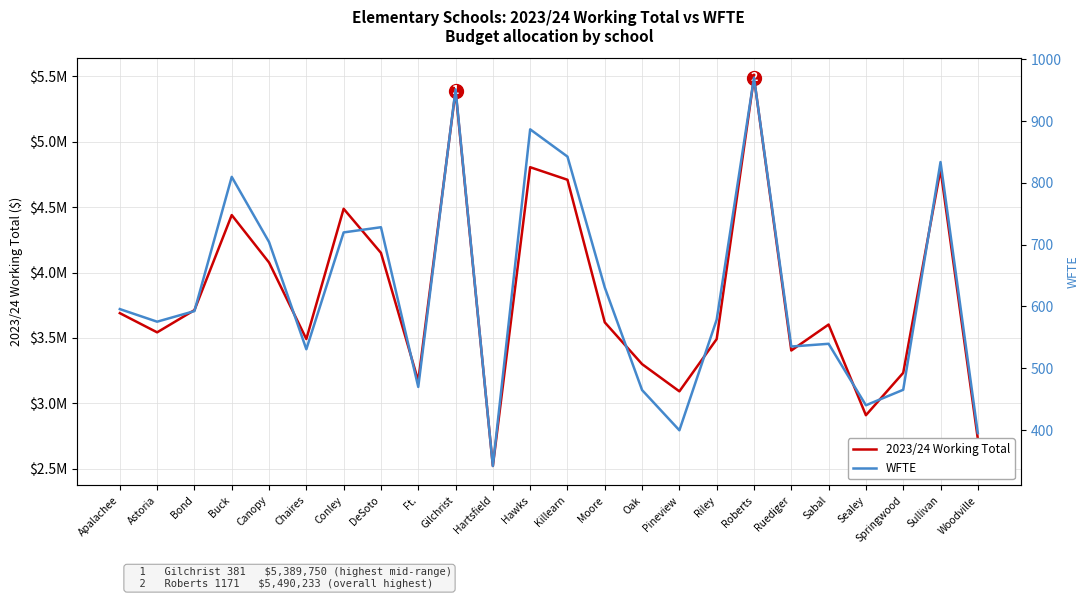

What is the total value across all series at Chaires?

3491688.3